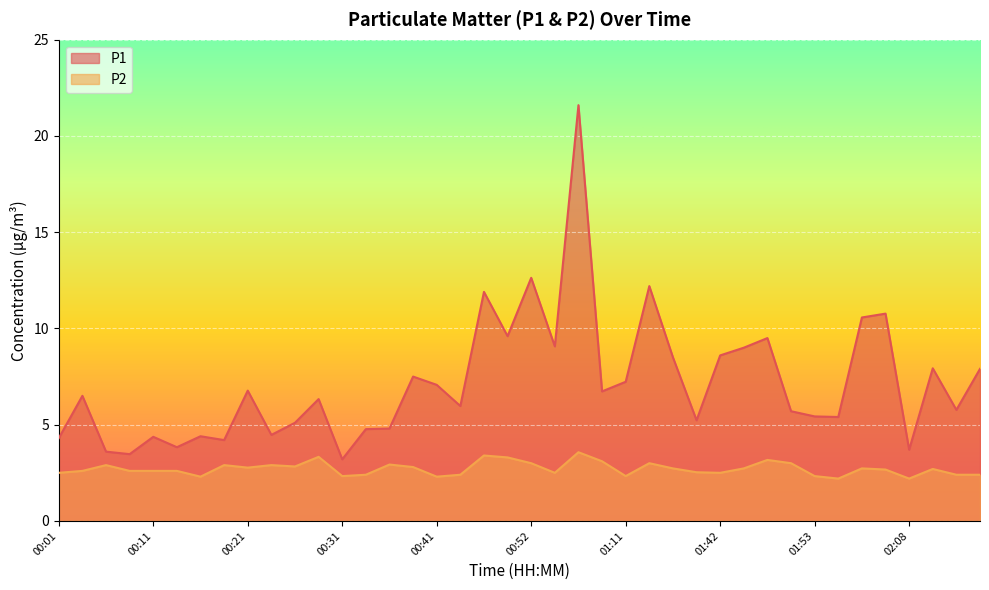

Where is the first local maximum for P1?

00:03